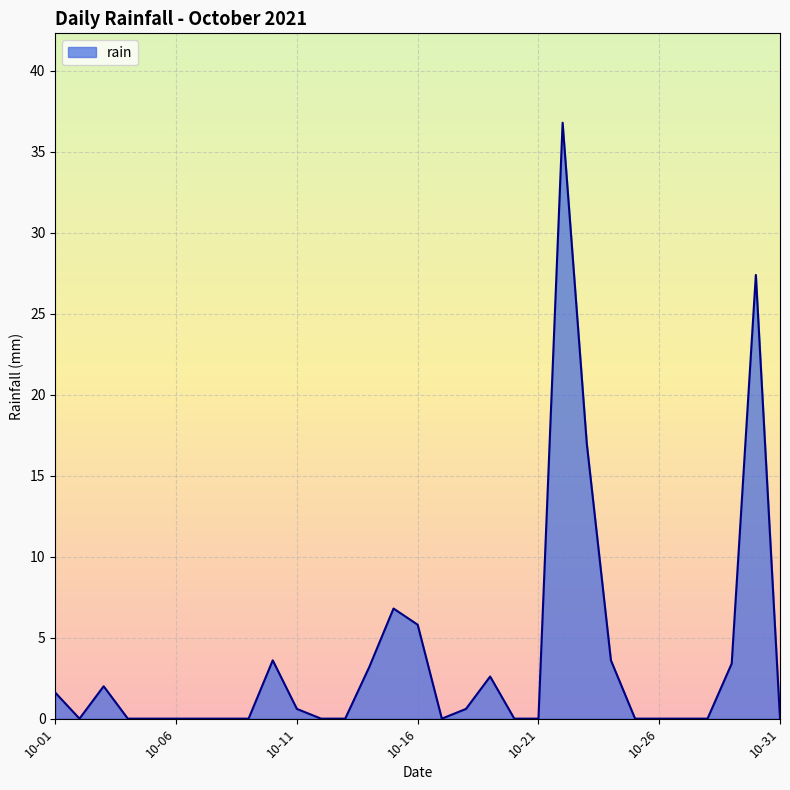

What is the maximum value shown in the chart?

36.8